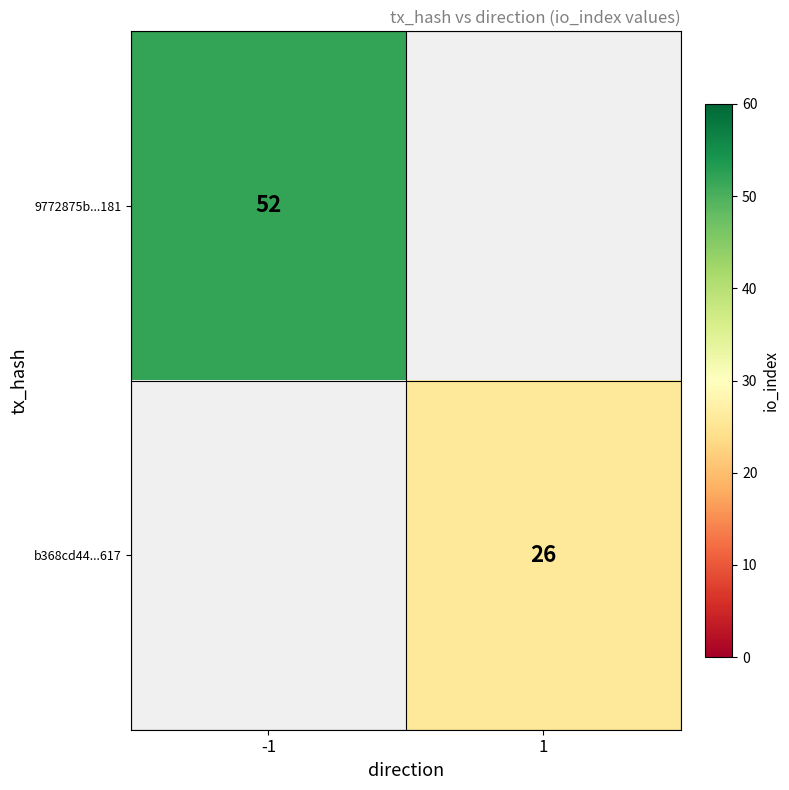

The b368cd44...617 series shows 26 at 1. True or false?

True